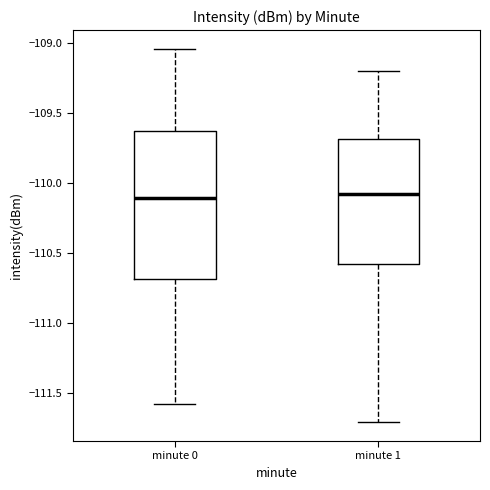

Comparing the boxes themselves (not the whiskers), which one is the tallest?

minute 0